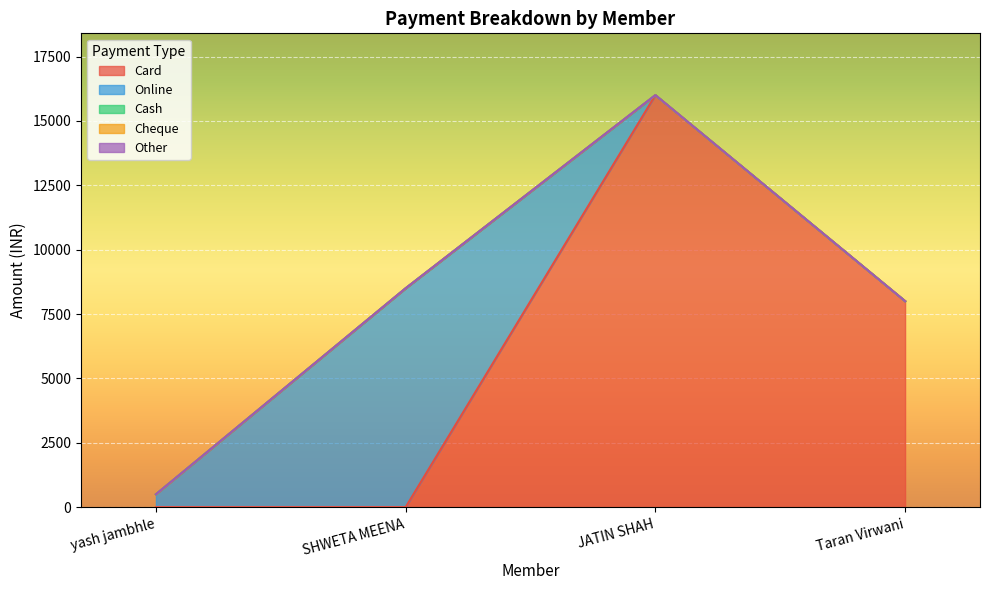

What position from the left is JATIN SHAH?

3